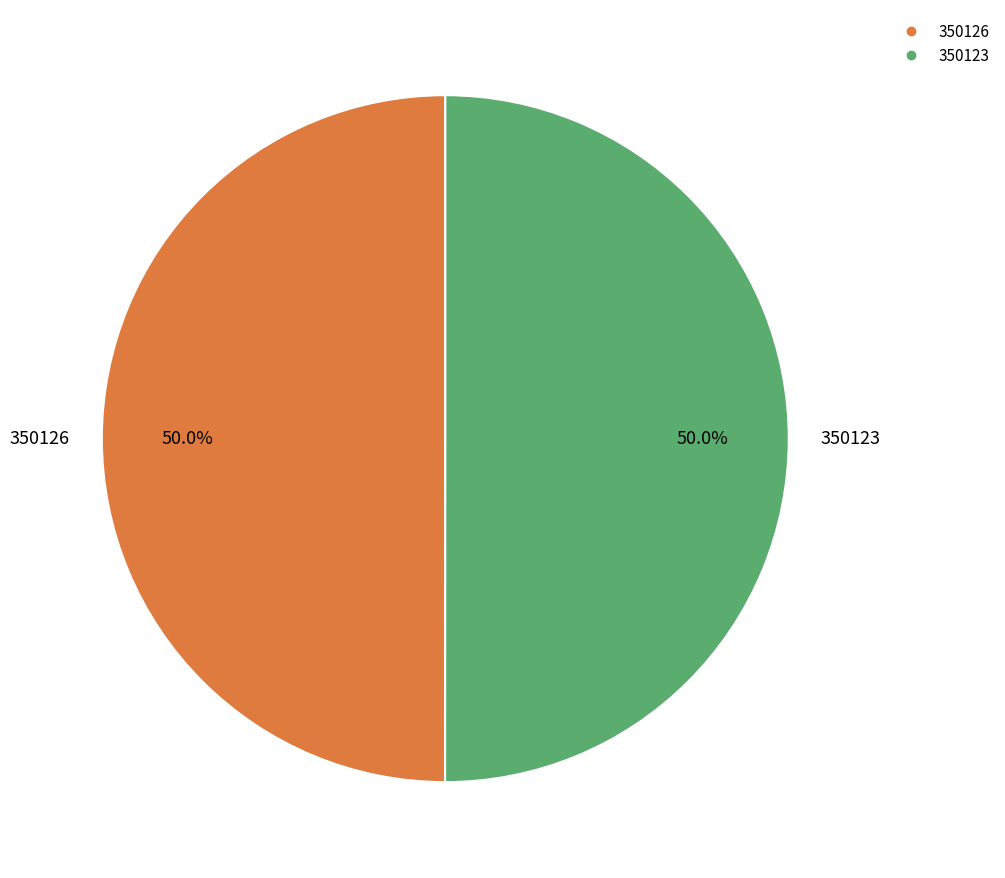

What portion of the pie excludes 350123?

50.0%